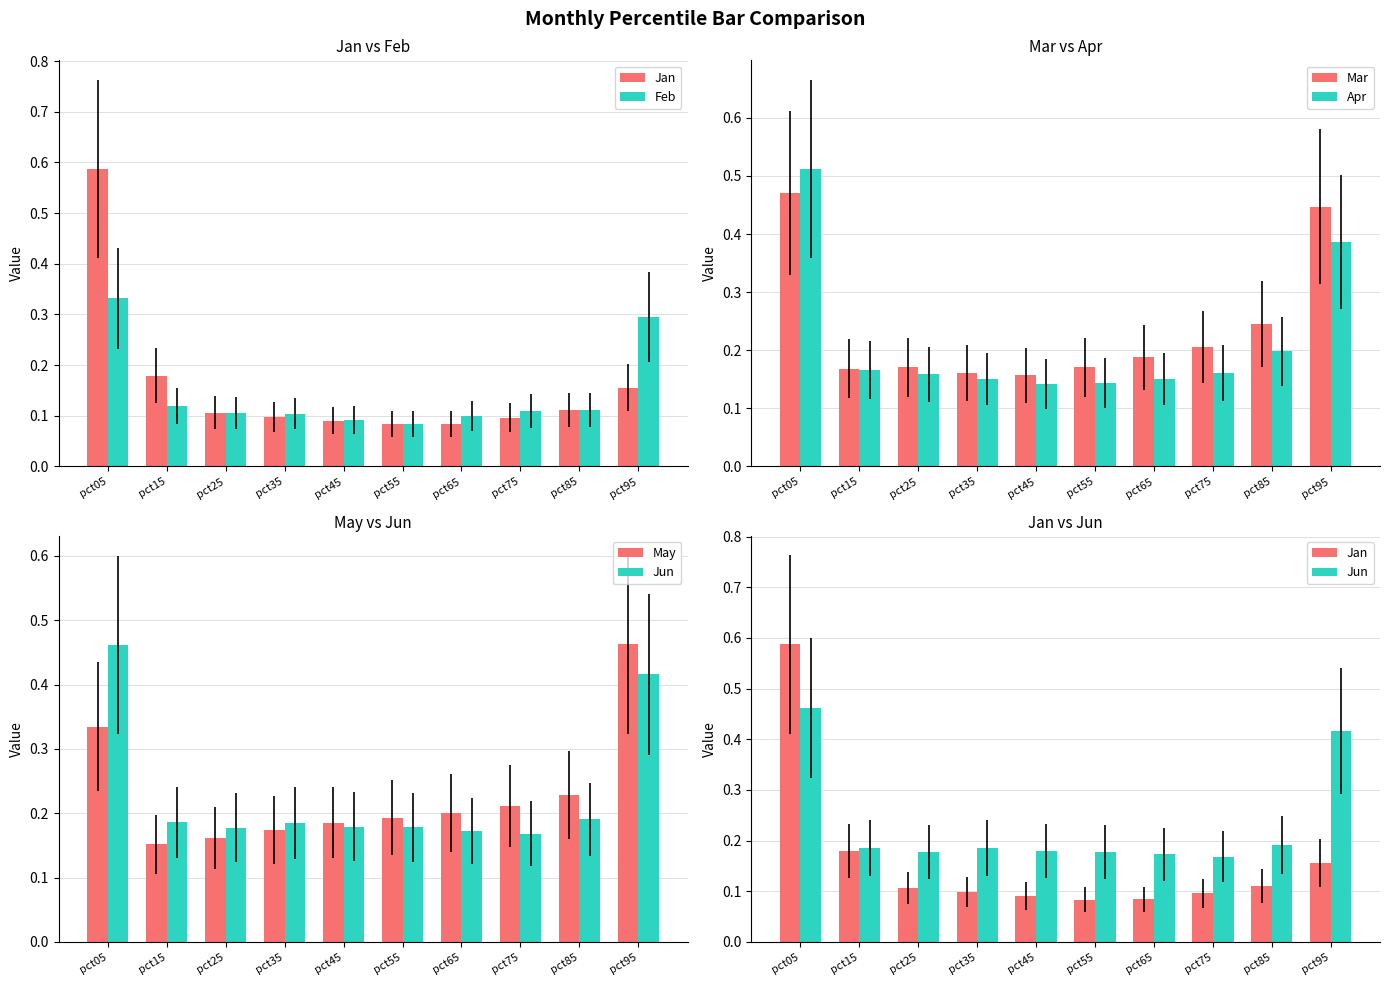

List the labels in order of Mar value, smallest first.

pct45, pct35, pct15, pct25, pct55, pct65, pct75, pct85, pct95, pct05